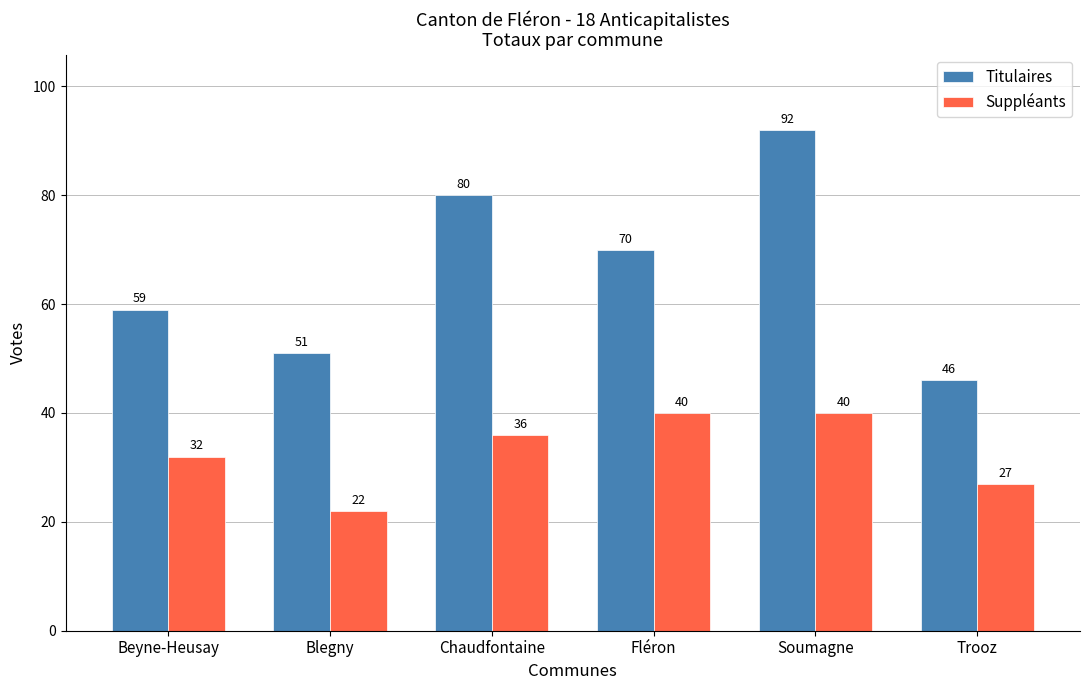

Where is Suppléants nearest to the value 31?

Beyne-Heusay